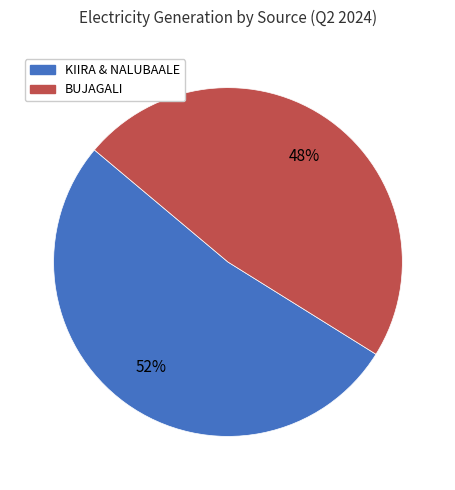

Is there a majority slice in this chart?

Yes